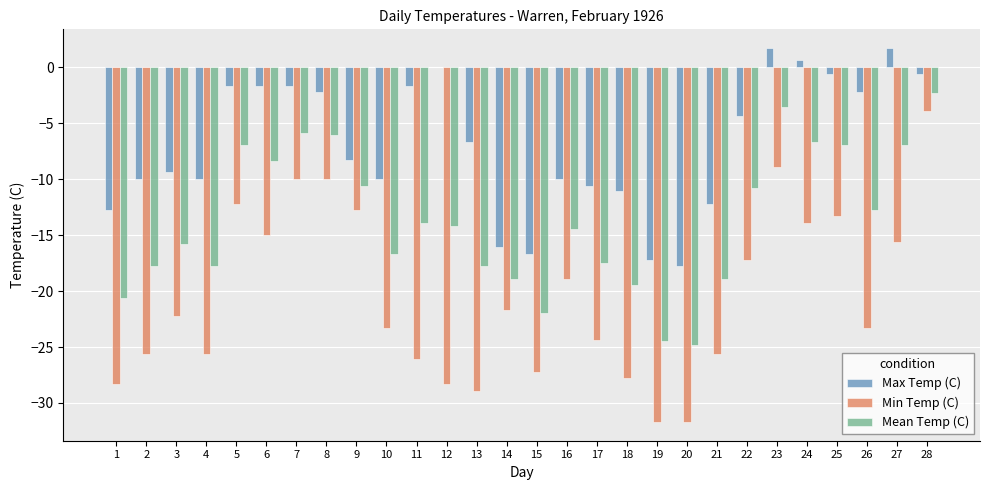

Which series has the widest spread of values?

Min Temp (C)